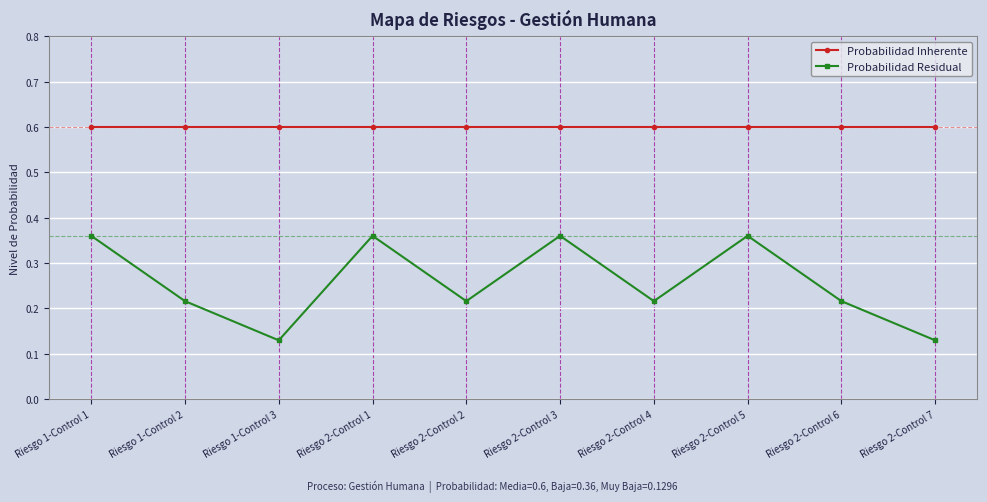

What is the lowest value of the Probabilidad Inherente series?

0.6